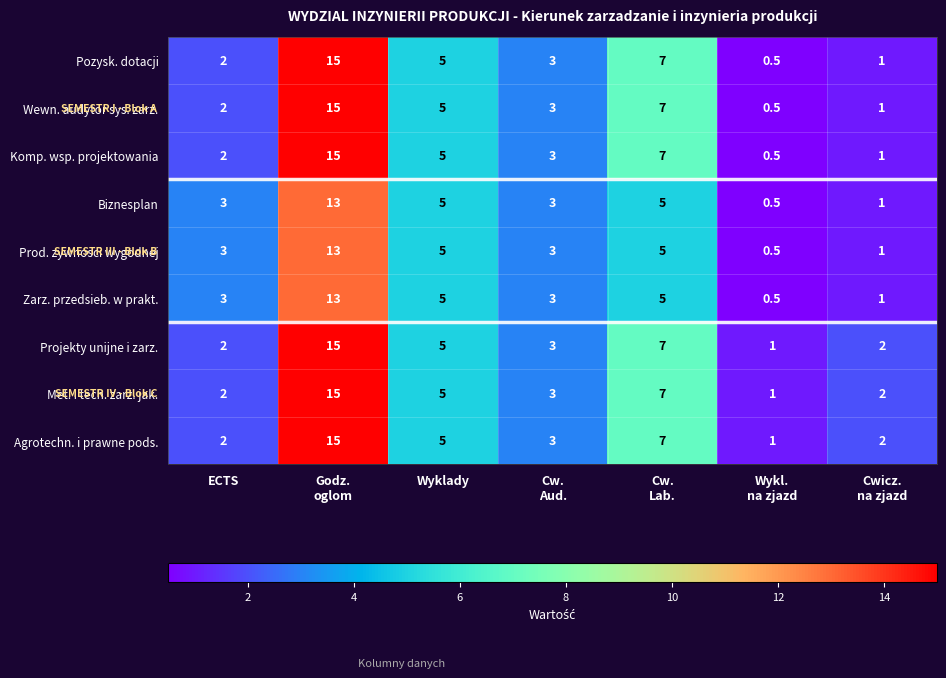

True or false: Met. i tech. zarz. jak. has a value of 2.0 at ECTS.

True